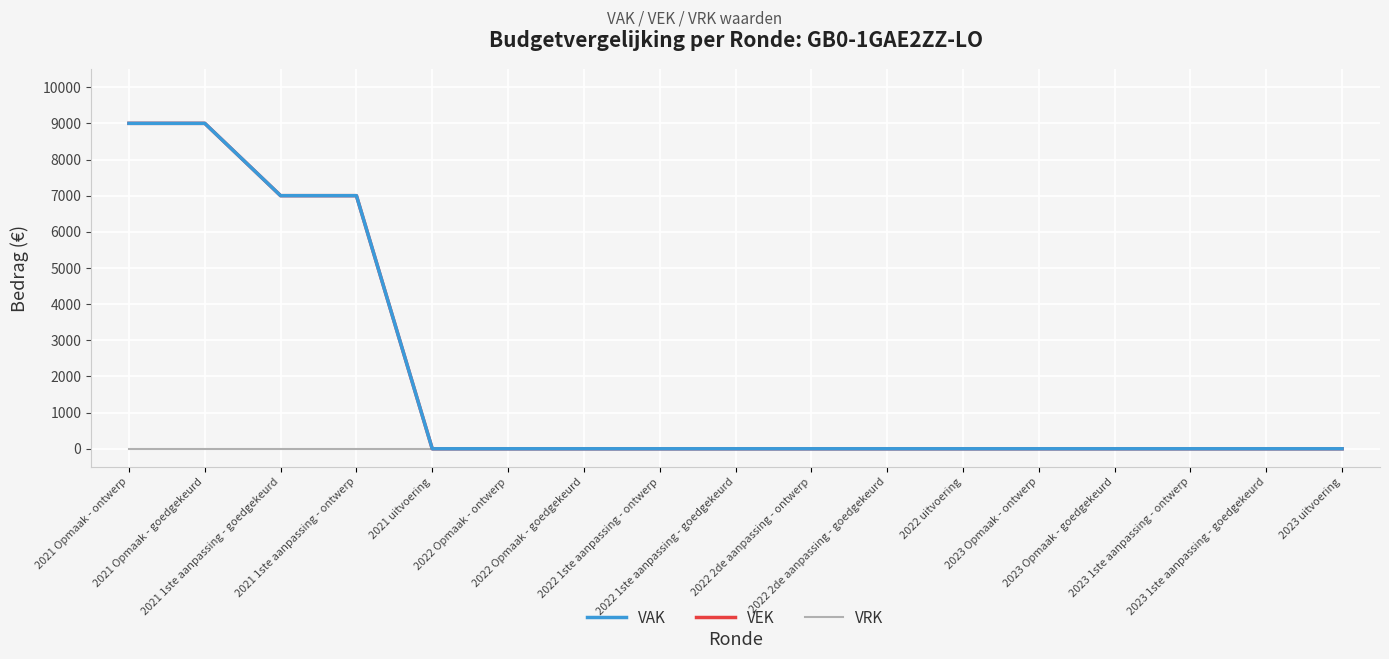

What position from the right is 2022 Opmaak - goedgekeurd?

11